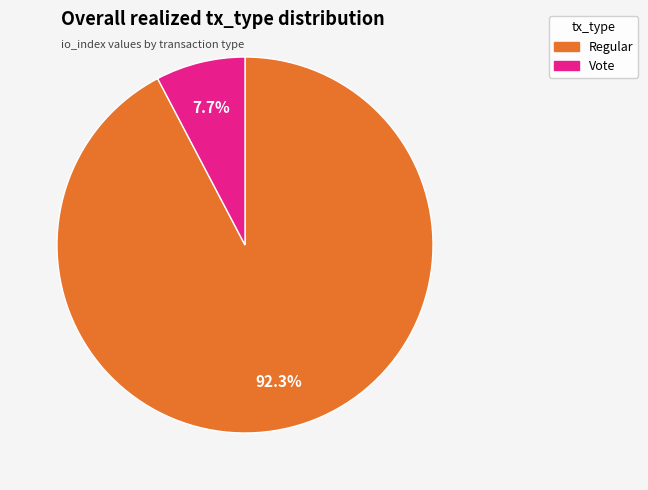

True or false: Vote accounts for 2% of the total.

False